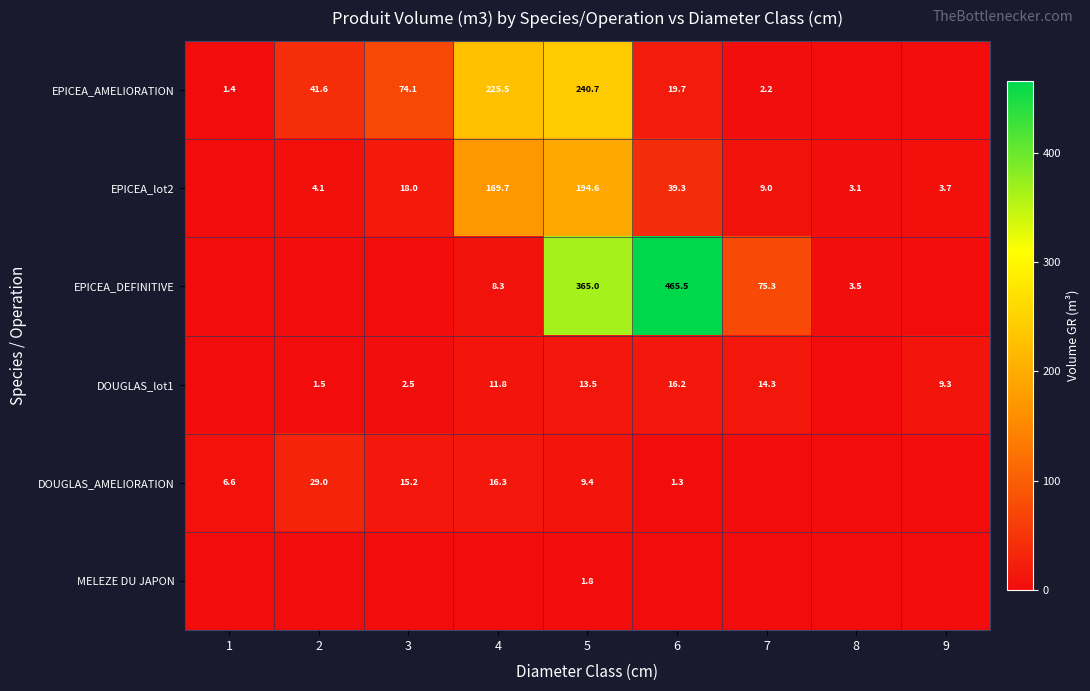

What is the total value across all series at 5?

825.0